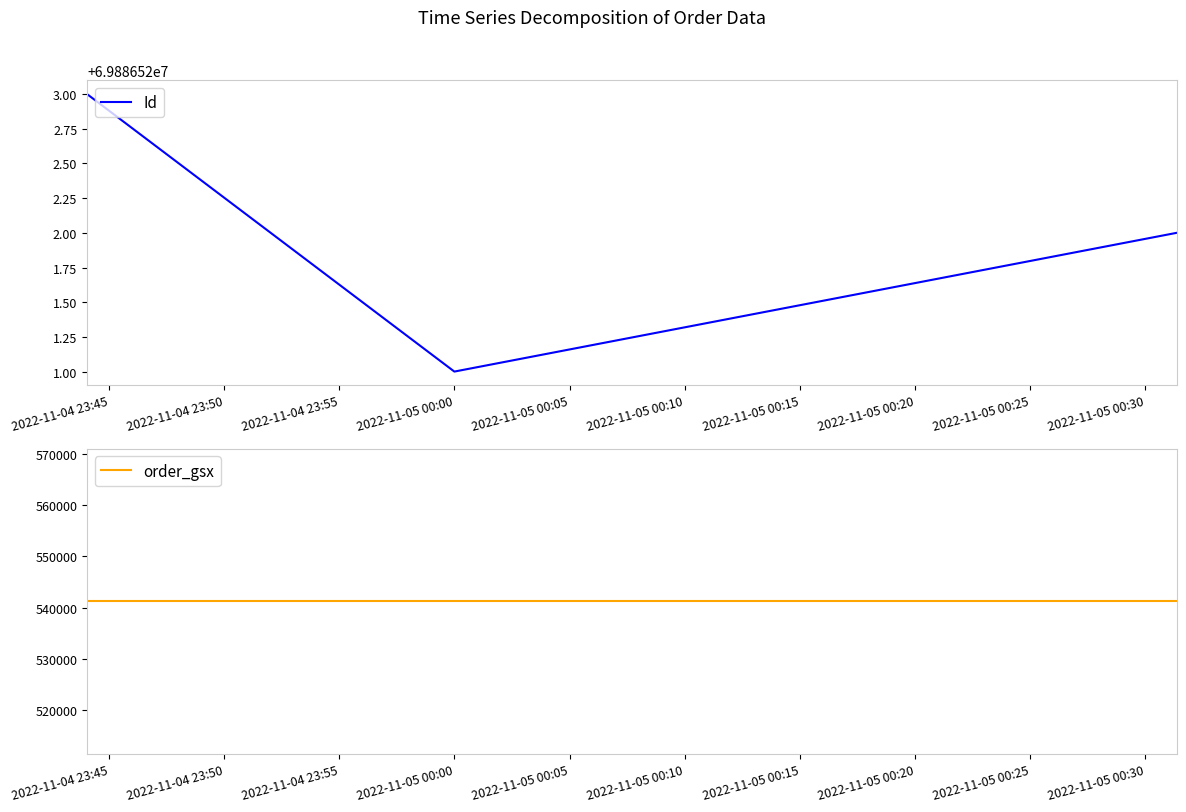

List the series in order of their overall mean, highest first.

Id, order_gsx